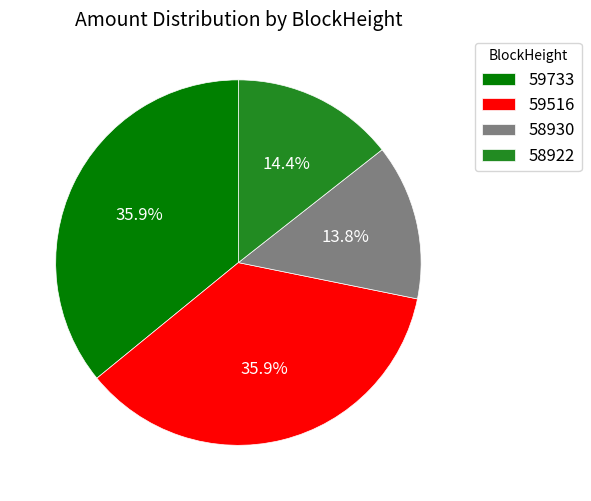

Which slice is the smallest?

58930